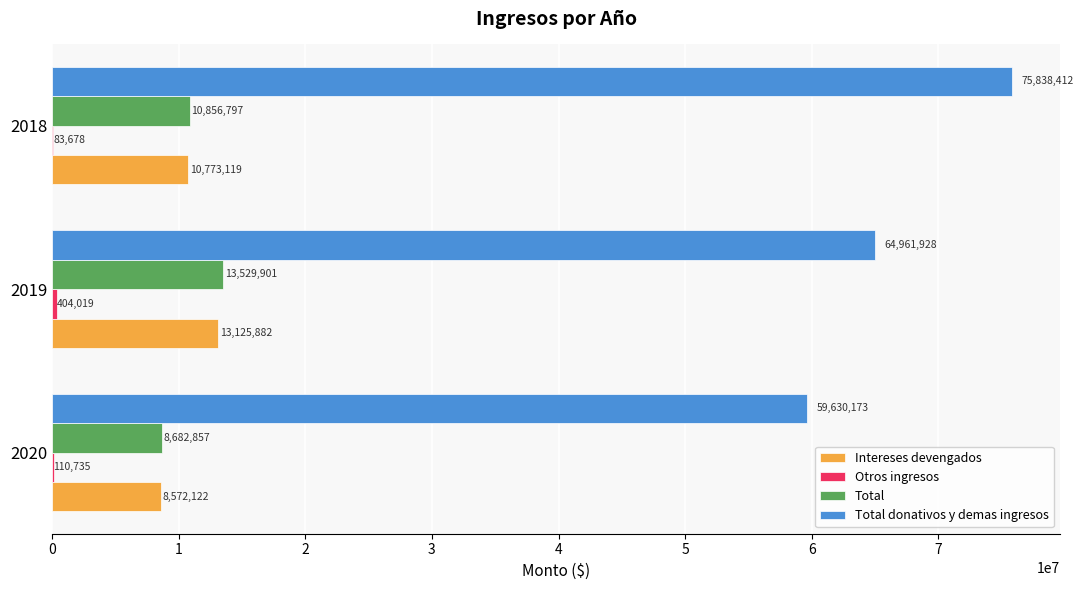

What is the maximum value for Total?

13529901